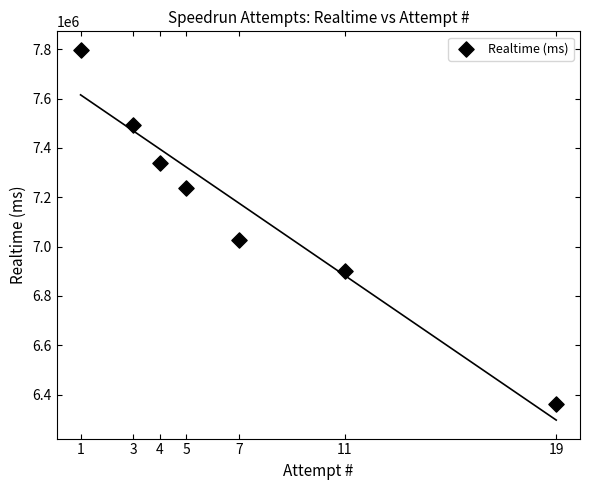

What Y value in the scatter plot is closest to 7079785?

7027438